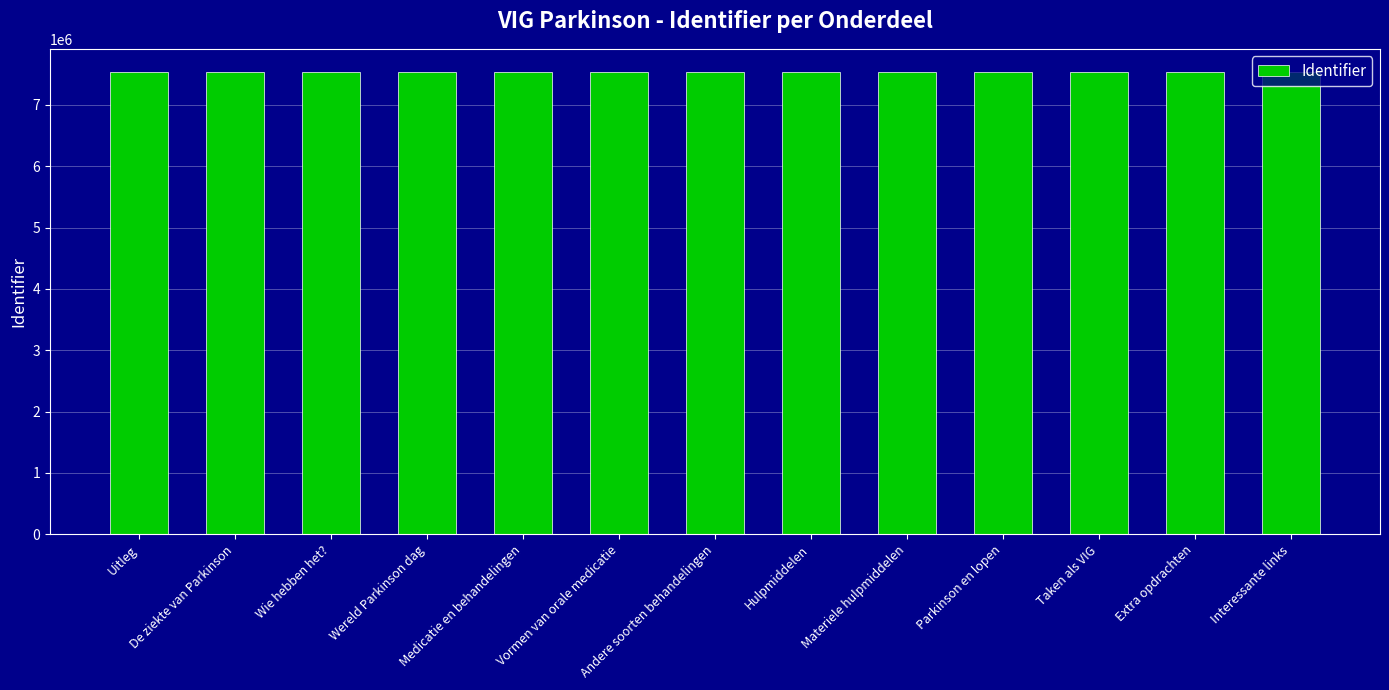

Is it true that the value at Parkinson en lopen is 7536214?

True